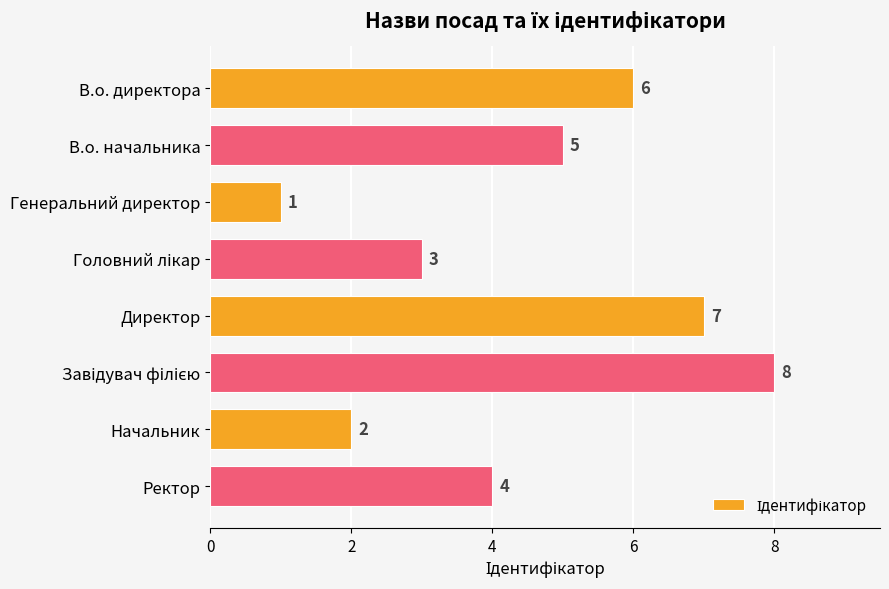

At which label is the value closest to 4?

Ректор